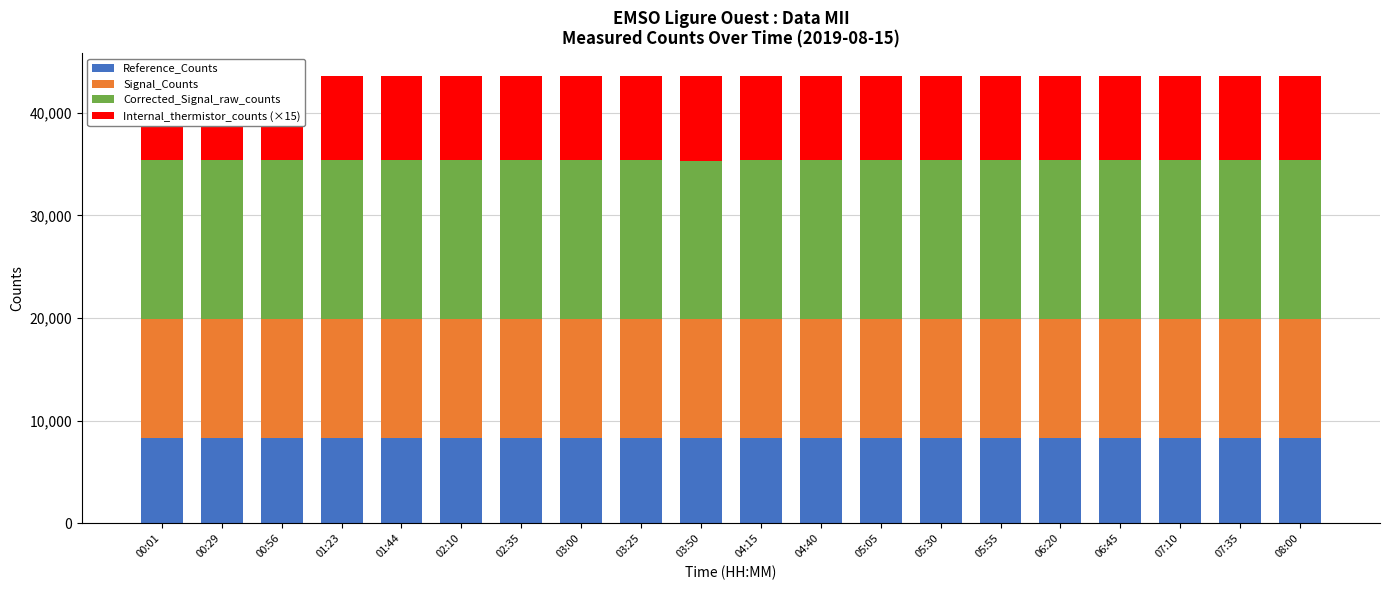

Count the number of categories in the chart.

20